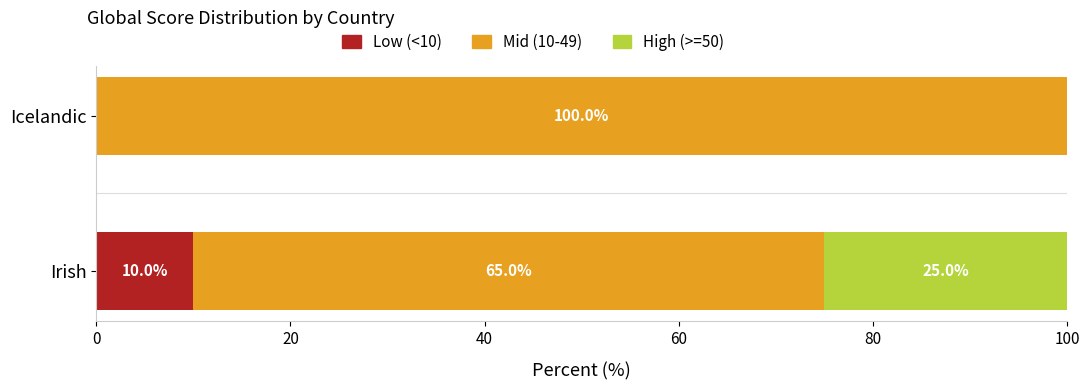

What is the maximum value for Low (<10)?

10